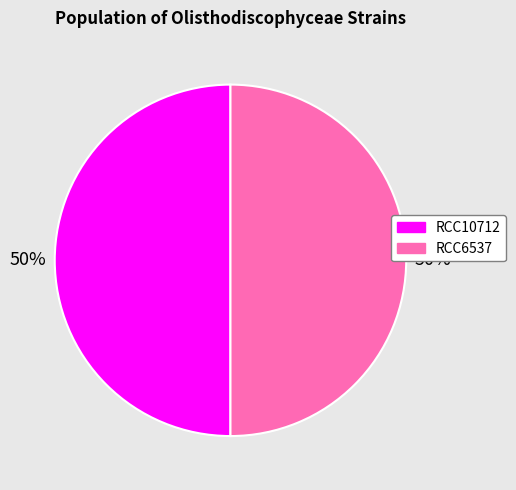

What is the ratio of the value at RCC6537 to the value at RCC10712?

1.0